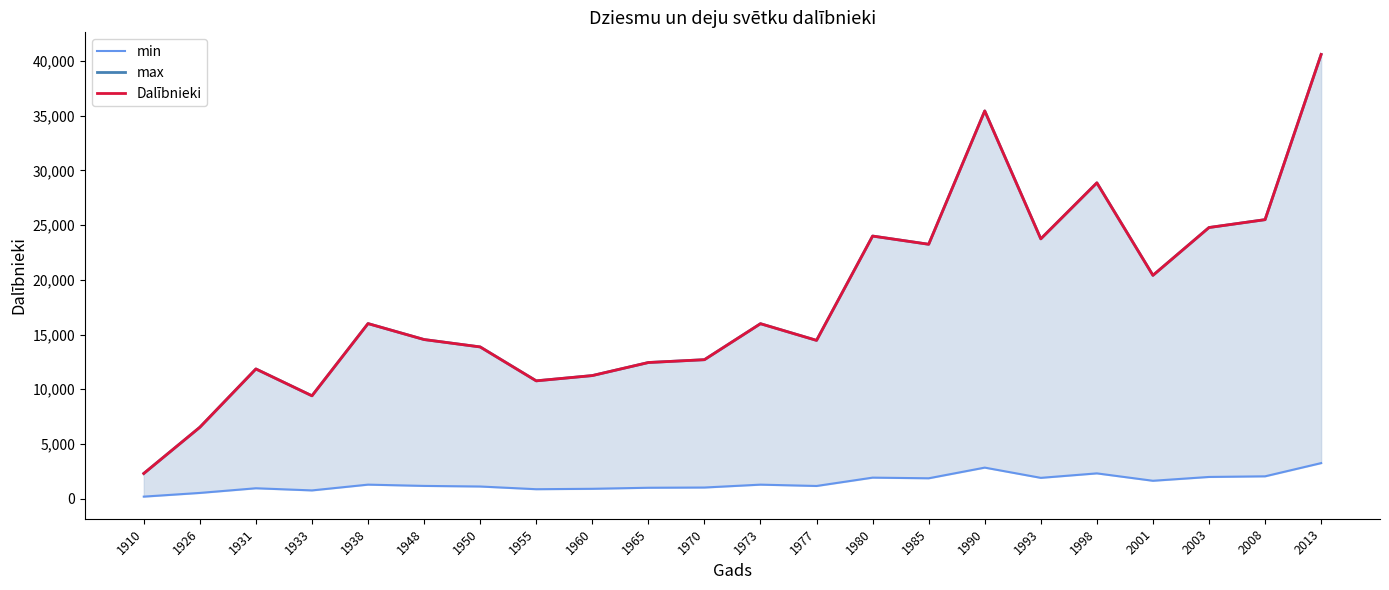

How many lines are shown in the chart?

3